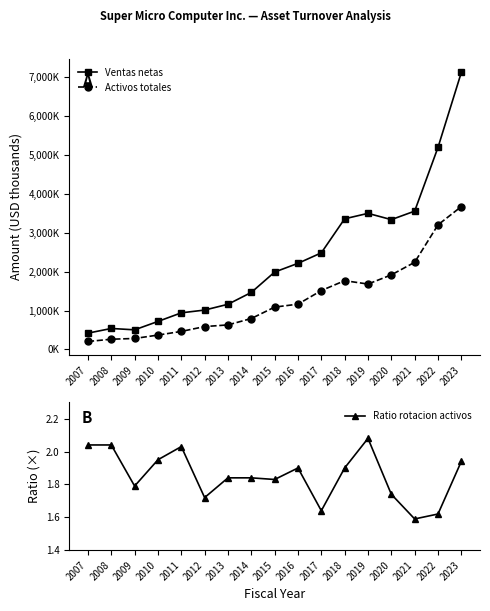

True or false: Ventas netas and Ratio rotacion activos cross at least once.

False